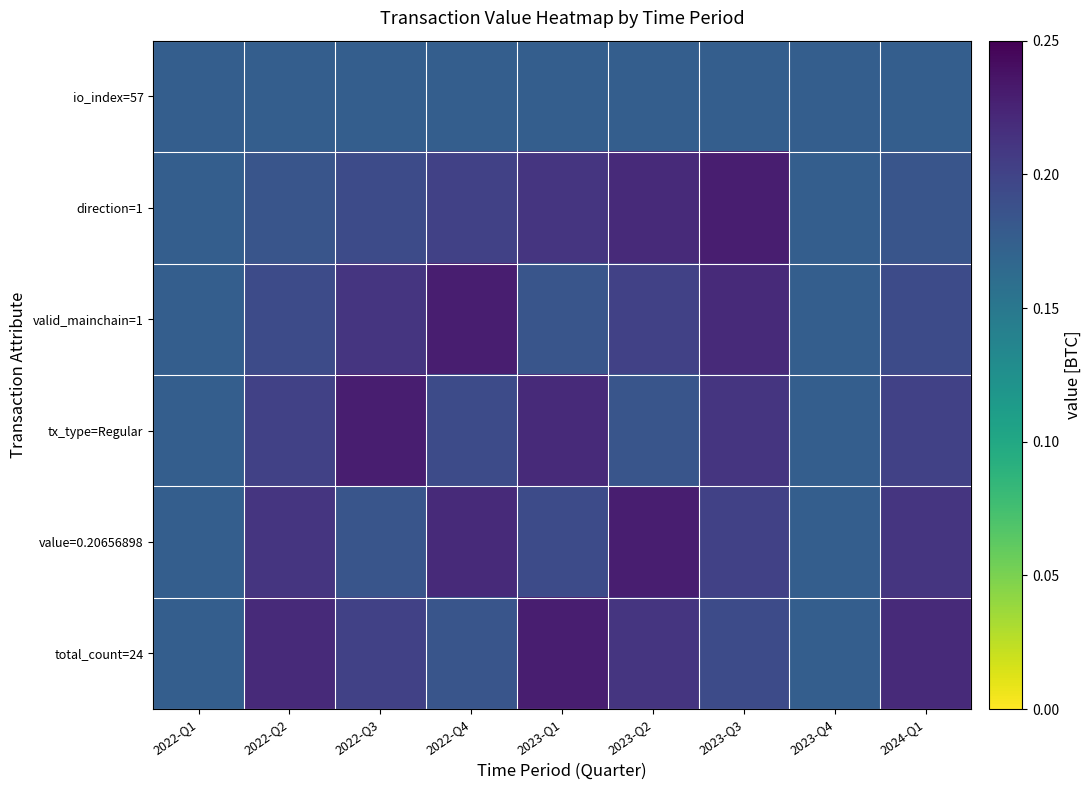

What is the minimum value shown in the chart?

0.2